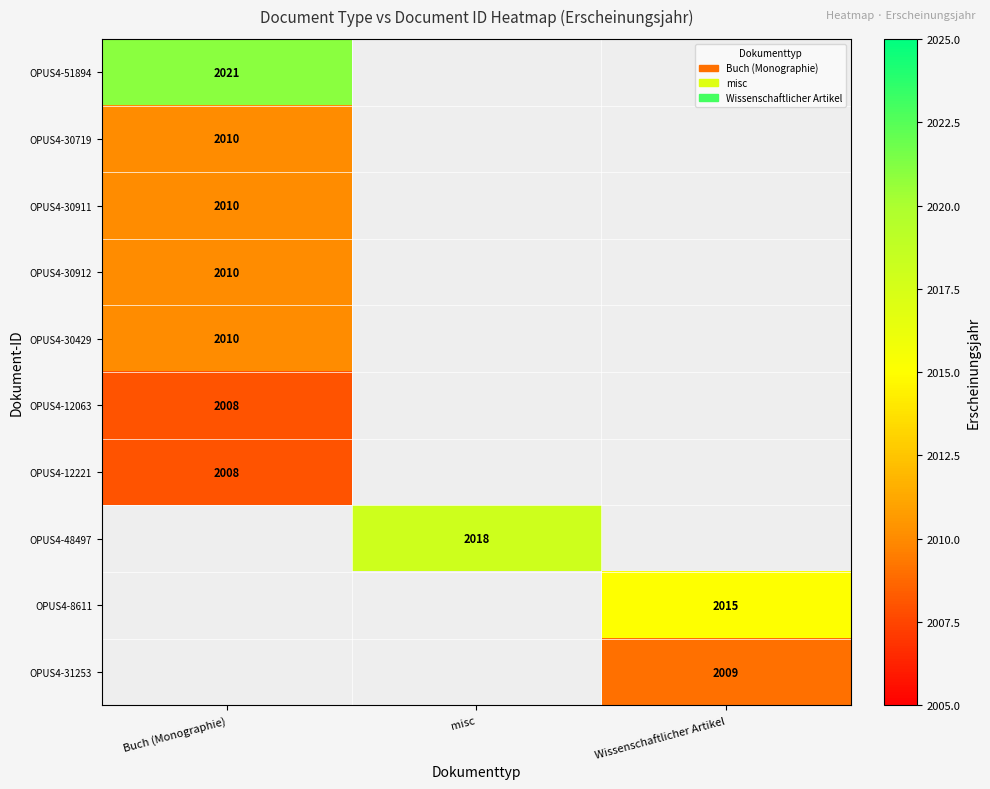

True or false: OPUS4-30911 has a value of 3212 at Buch (Monographie).

False